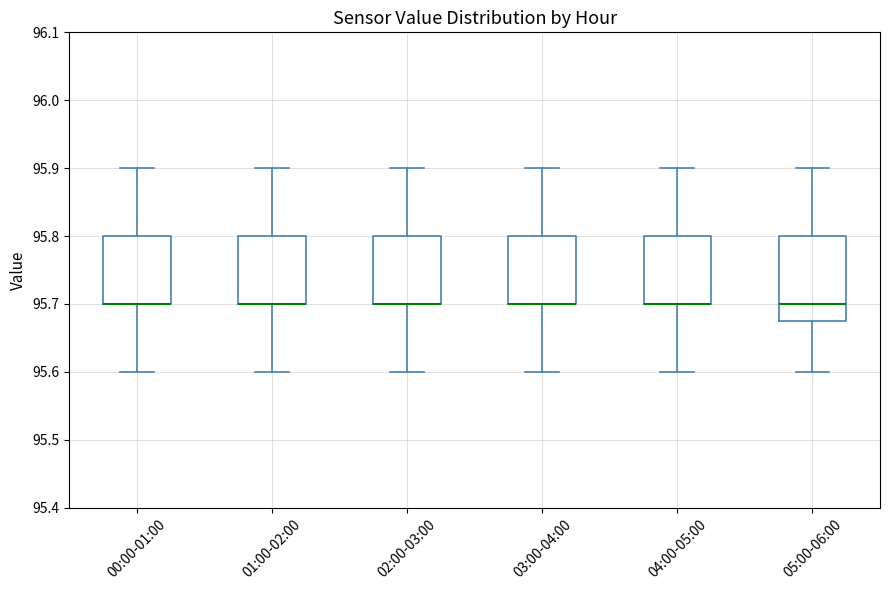

Where does the upper whisker of the box for 05:00-06:00 end on the y-axis? The values are not printed on the chart, so give them approximately, as read against the axis.

95.90